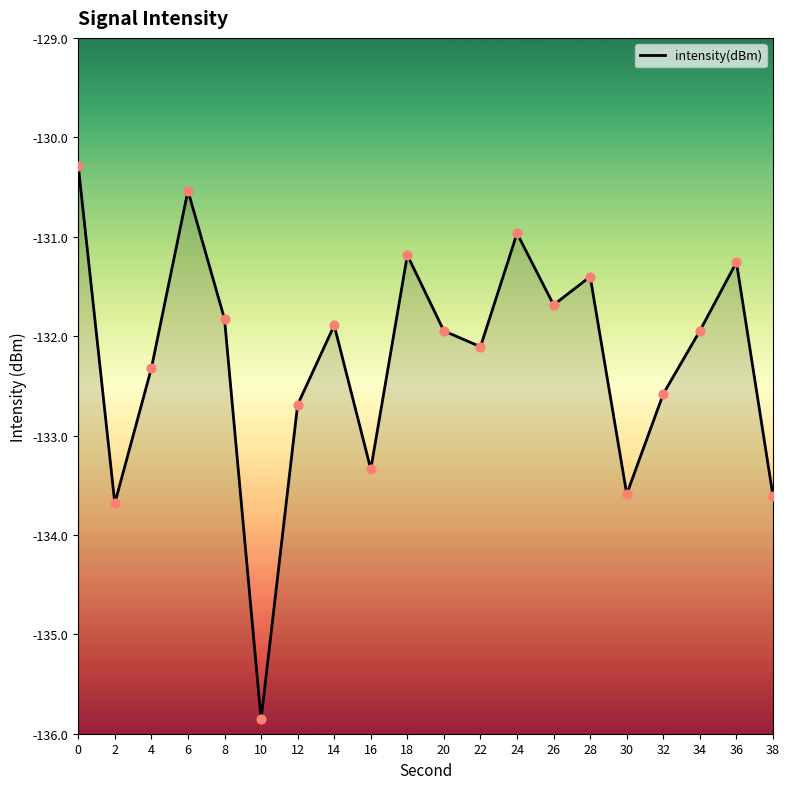

What is the change in value from 6 to 28?

-0.9